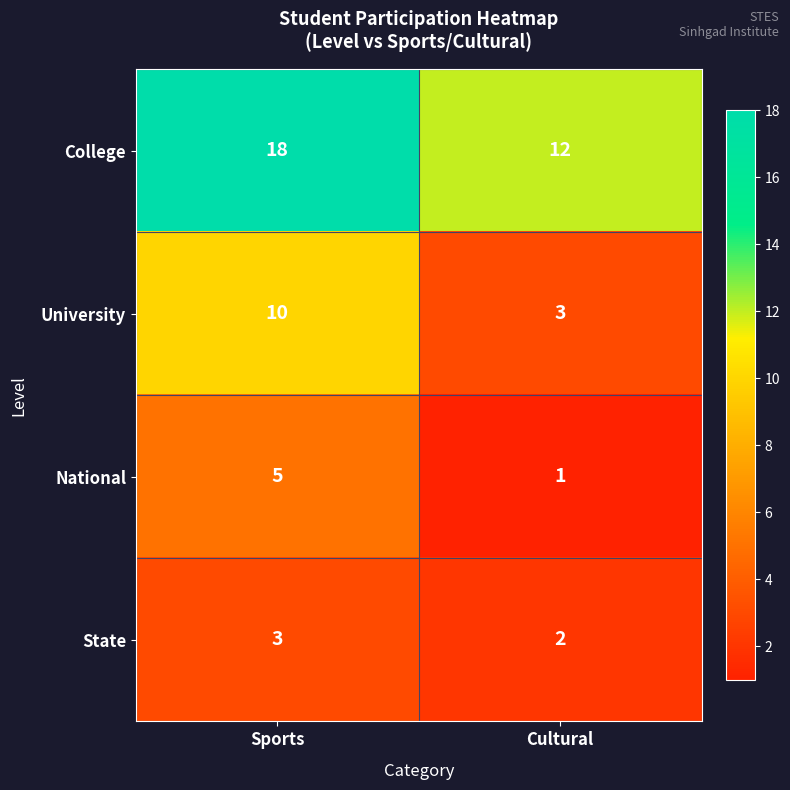

Which category has the highest value across all series?

Sports